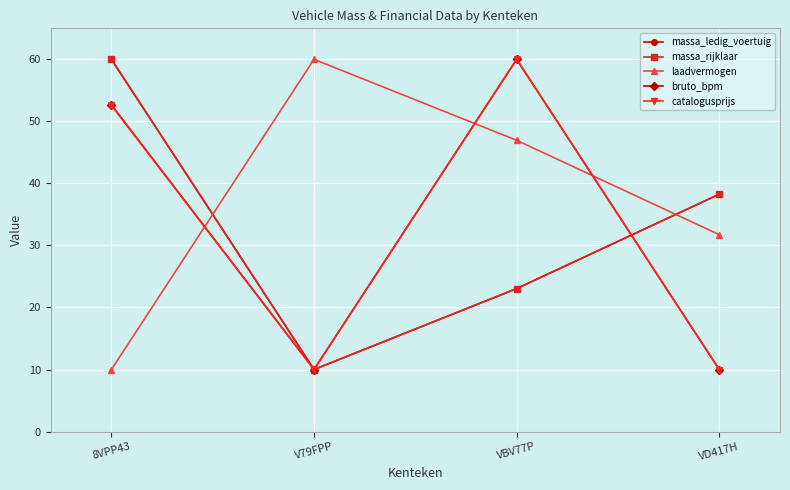

Reading left to right, what are all the values shown in this chart?

massa_ledig_voertuig: 60.0	10.0	23.0	38.3
massa_rijklaar: 60.0	10.0	23.0	38.3
laadvermogen: 10.0	60.0	47.0	31.7
bruto_bpm: 52.7	10.0	60.0	10.0
catalogusprijs: 52.6	10.0	60.0	10.0